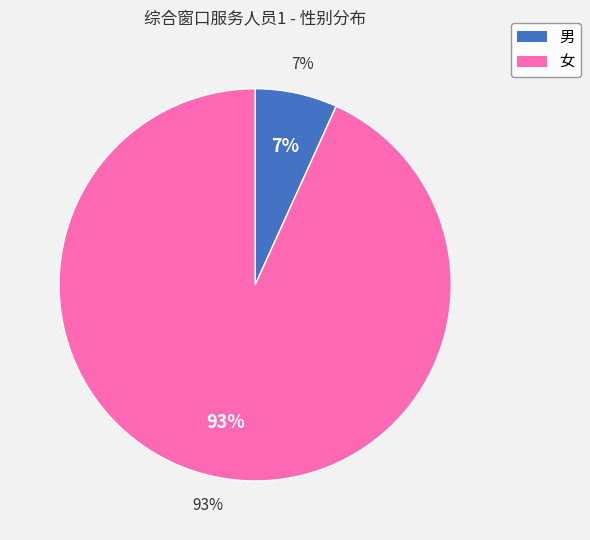

Count the number of slices in the pie.

2